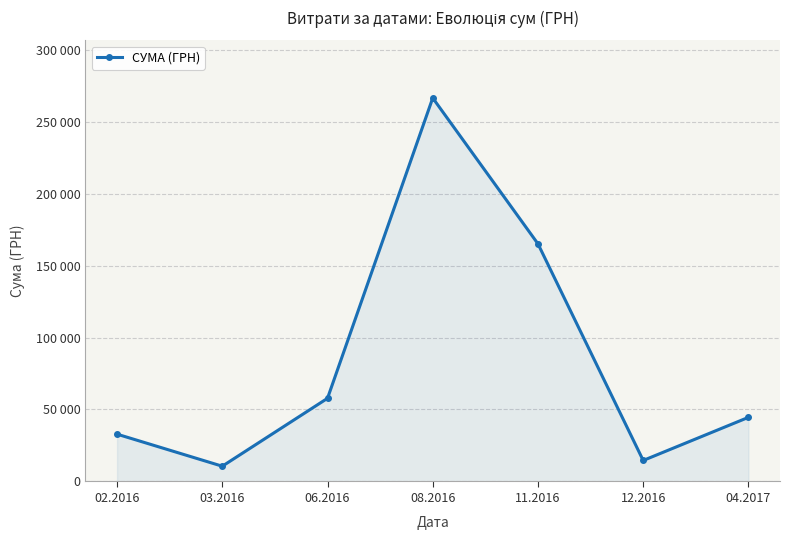

What is the ratio of the value at 08.2016 to the value at 06.2016?

4.6